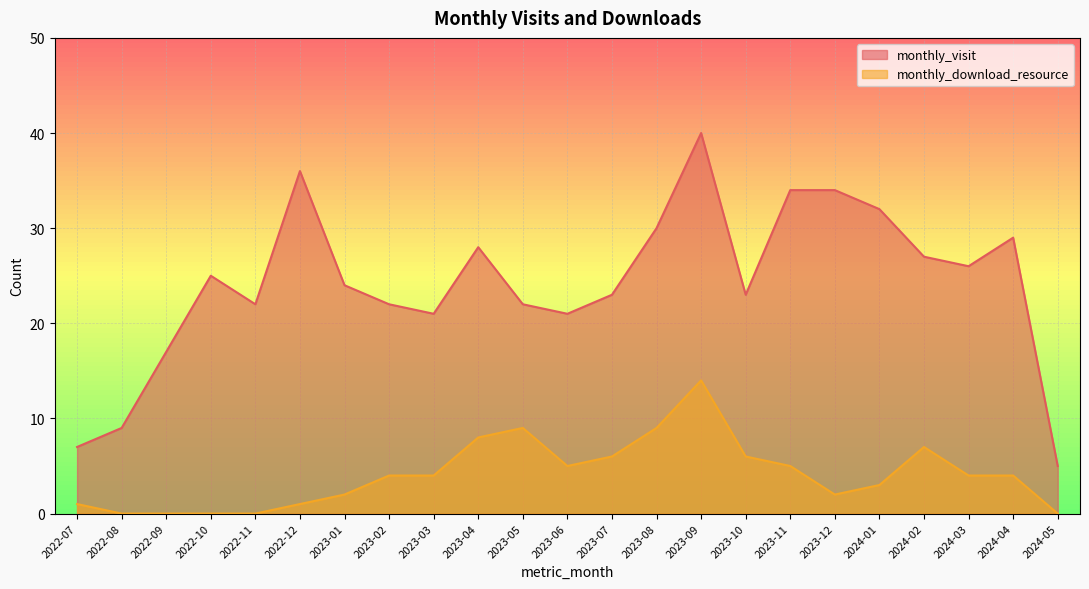

The monthly_download_resource series shows 9 at 2023-05. True or false?

True